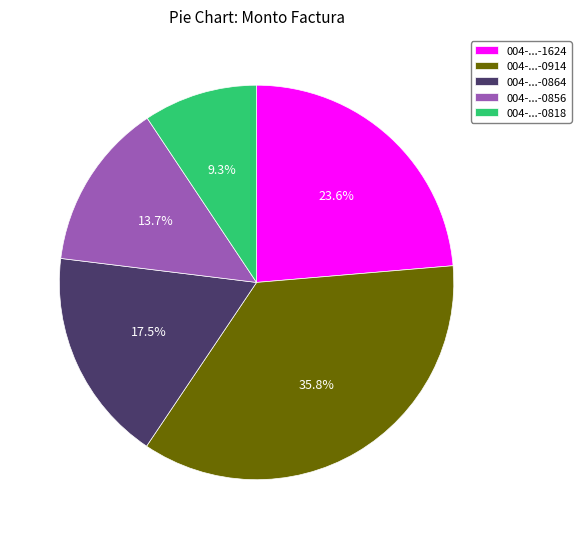

Which slice is the largest?

004-...-0914